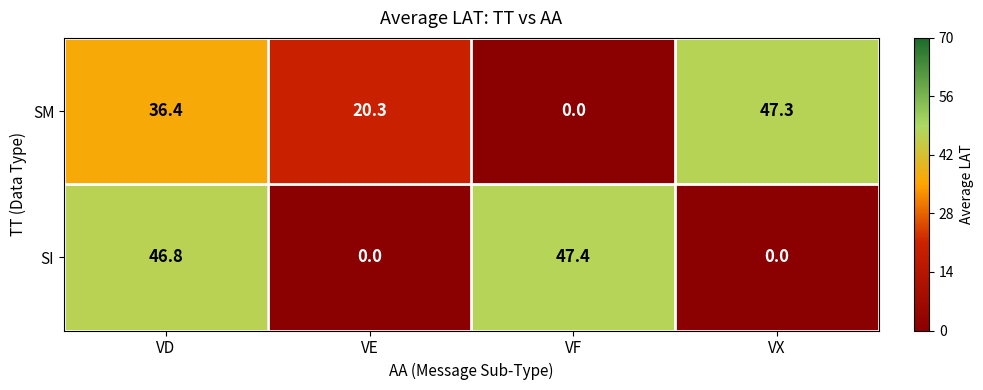

What is the sum of the SM values at VF and VX?

47.3